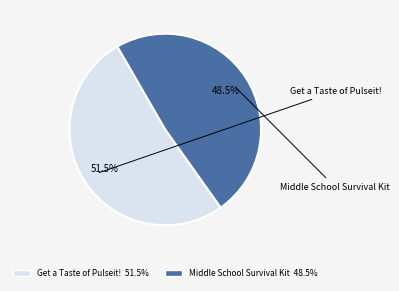

Which has a higher value, Get a Taste of Pulseit! or Middle School Survival Kit?

Get a Taste of Pulseit!